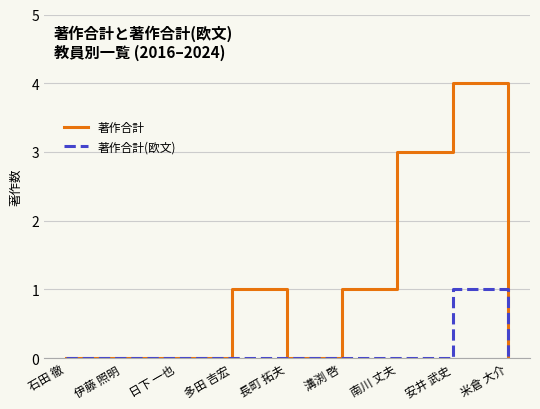

What position from the left is 多田 吉宏?

4